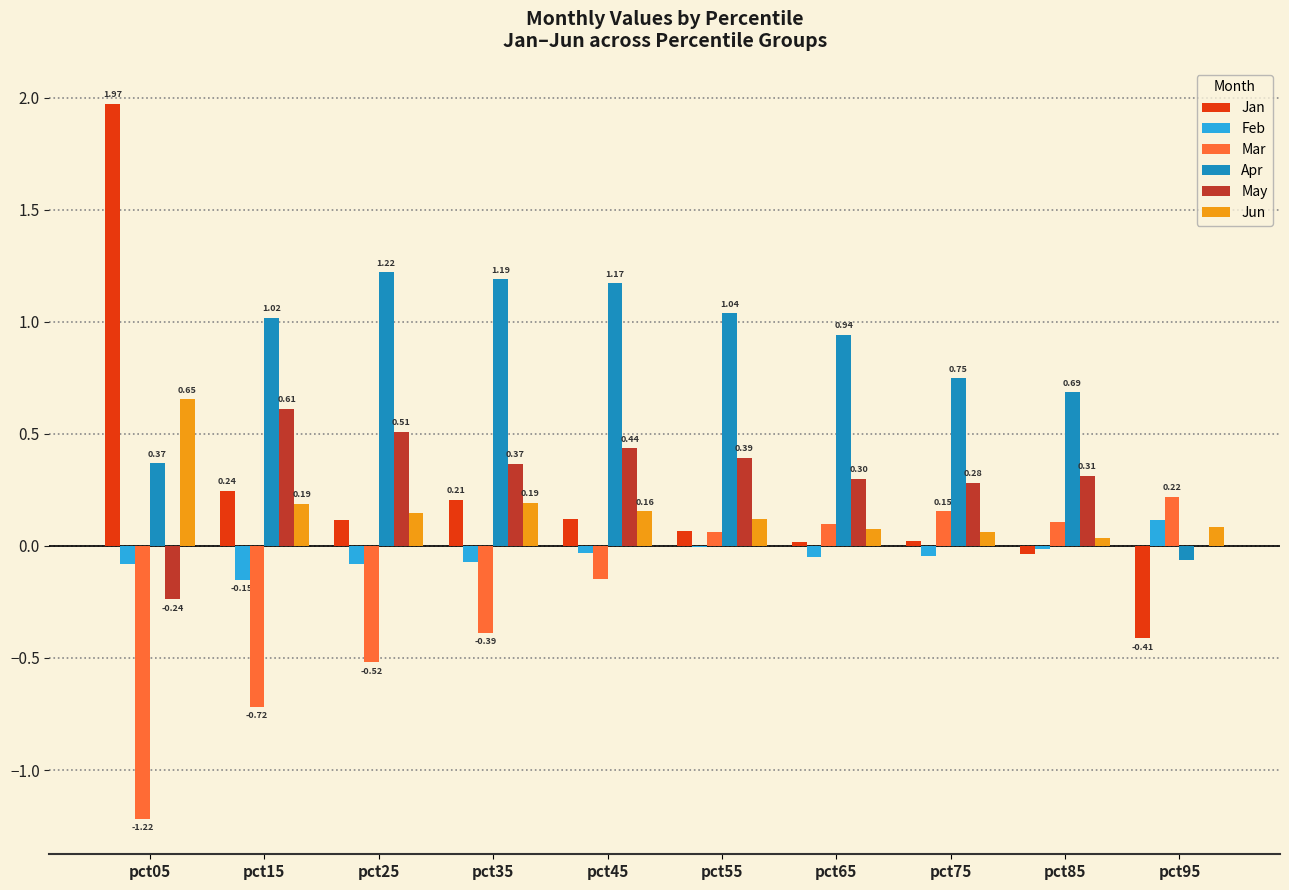

What is the sum of all Jun values?

1.7